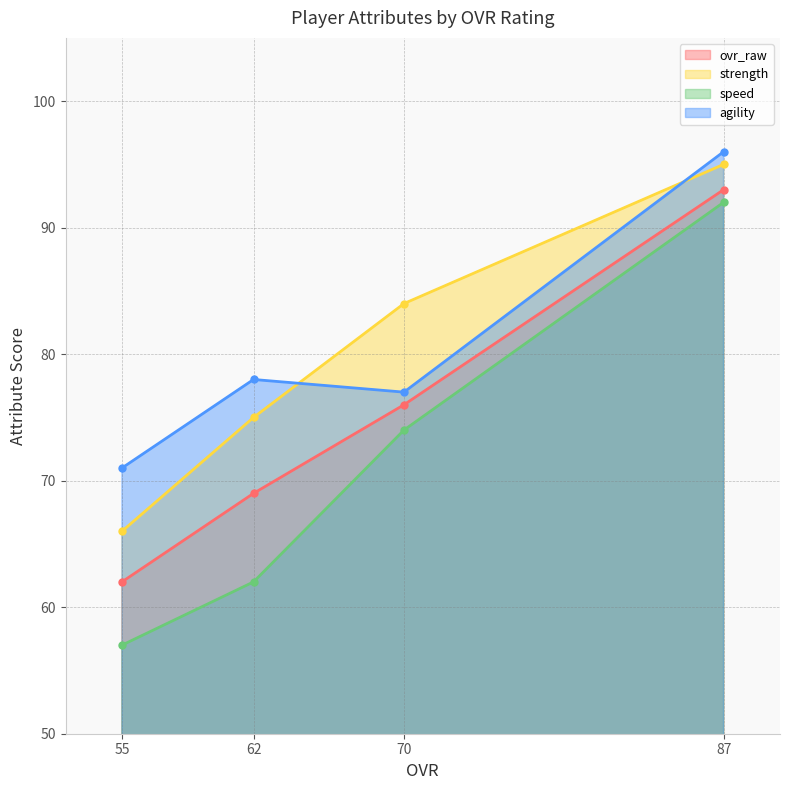

Does the chart have visible grid lines?

Yes